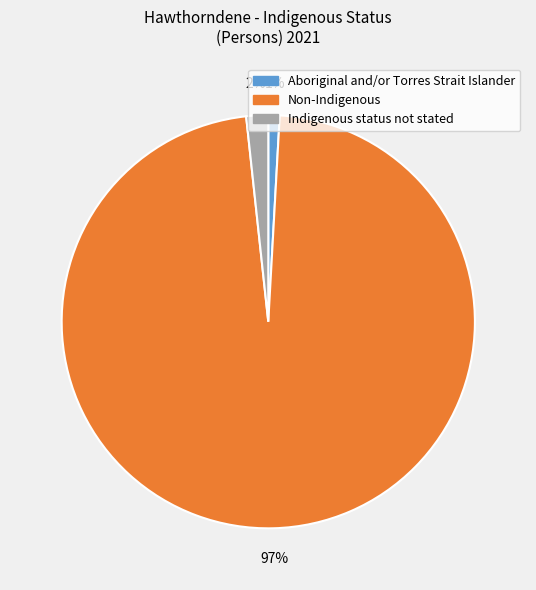

Which slice is the smallest?

Aboriginal and/or Torres Strait Islander